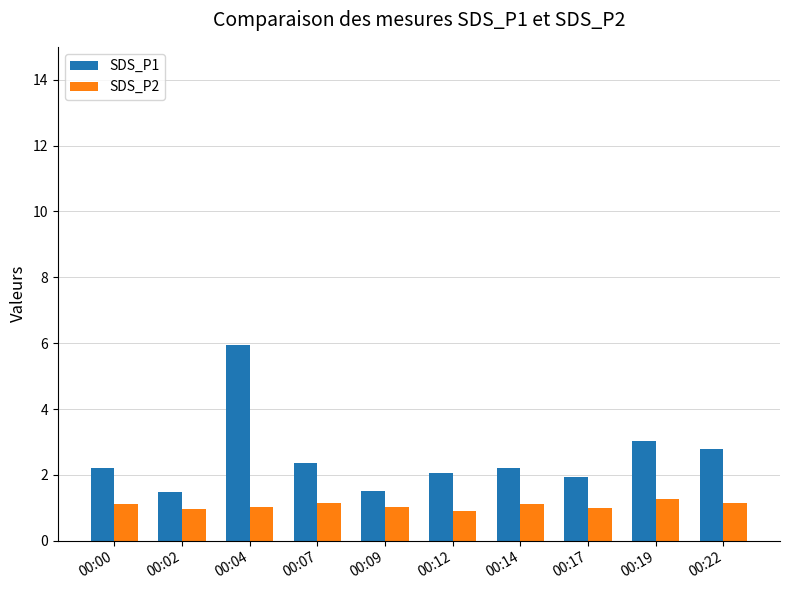

What is the value of the SDS_P2 bar at the 5th from the left?

1.0